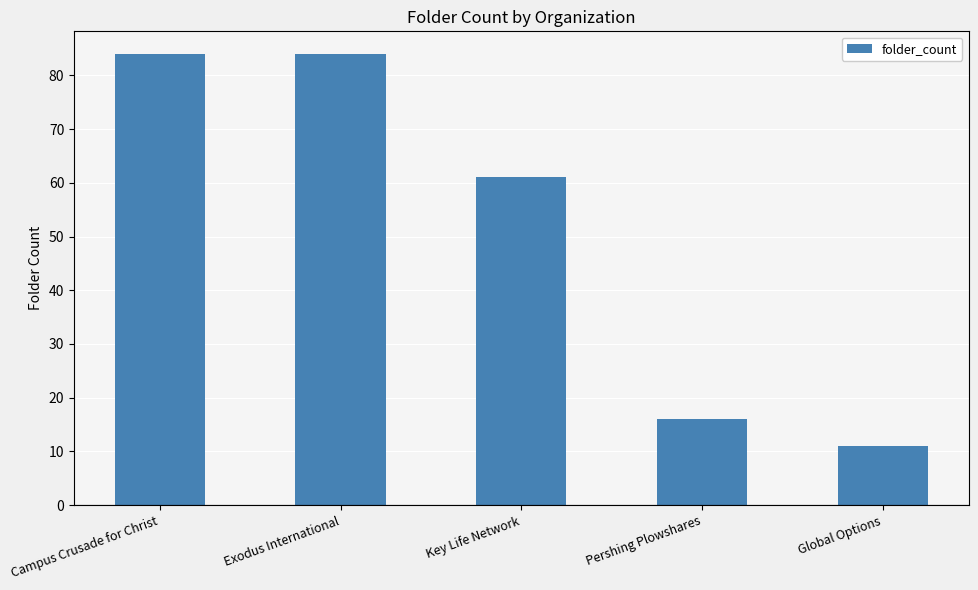

True or false: the data shows 5 at Pershing Plowshares.

False